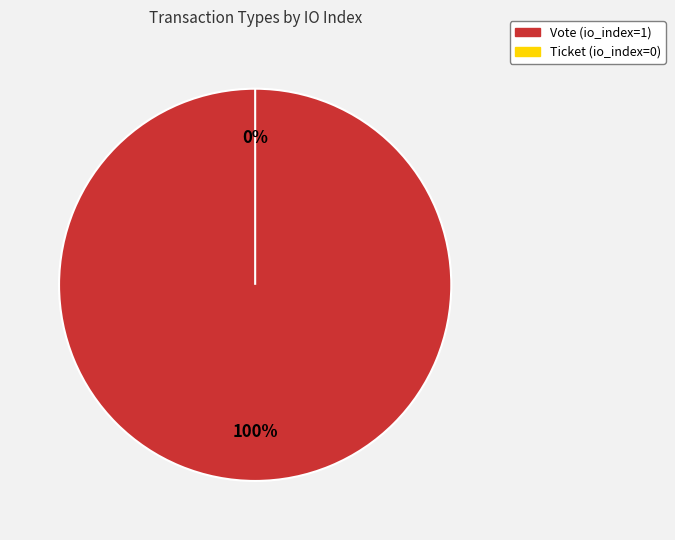

How many slices are in this pie chart?

2